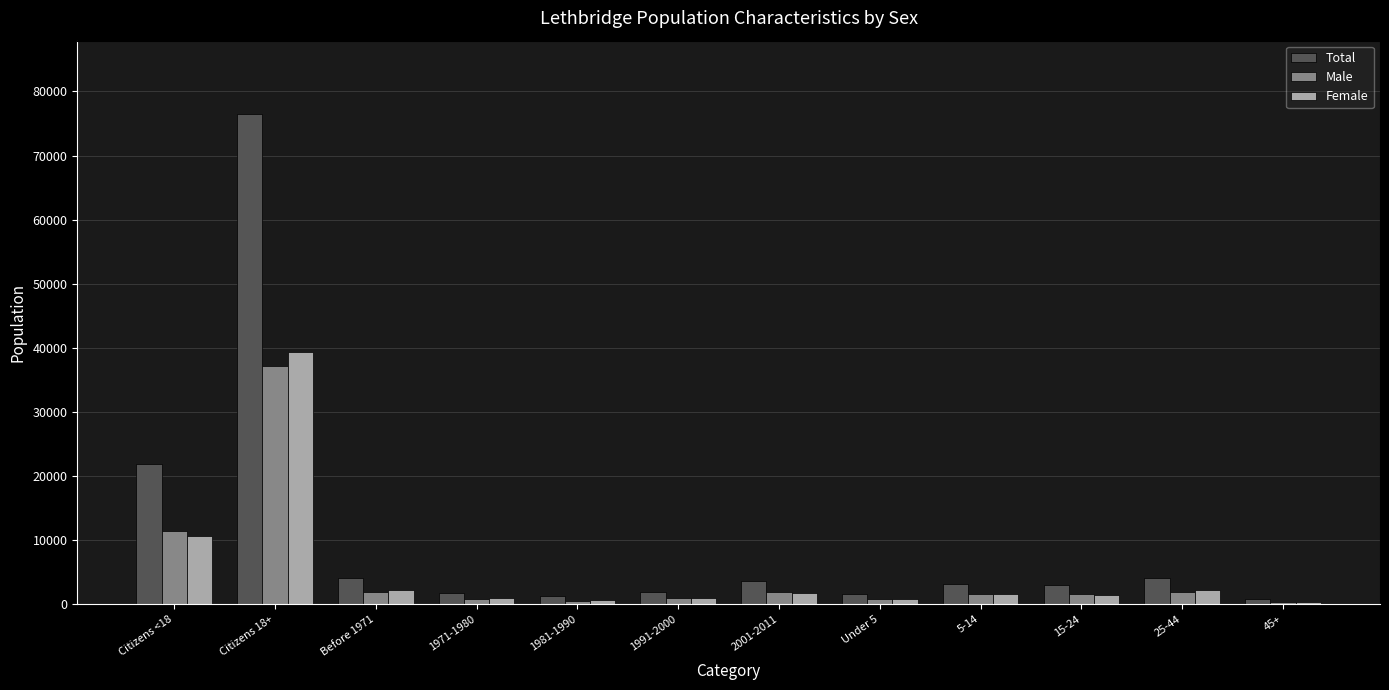

What is the value of the Female bar at the 6th from the left?

930